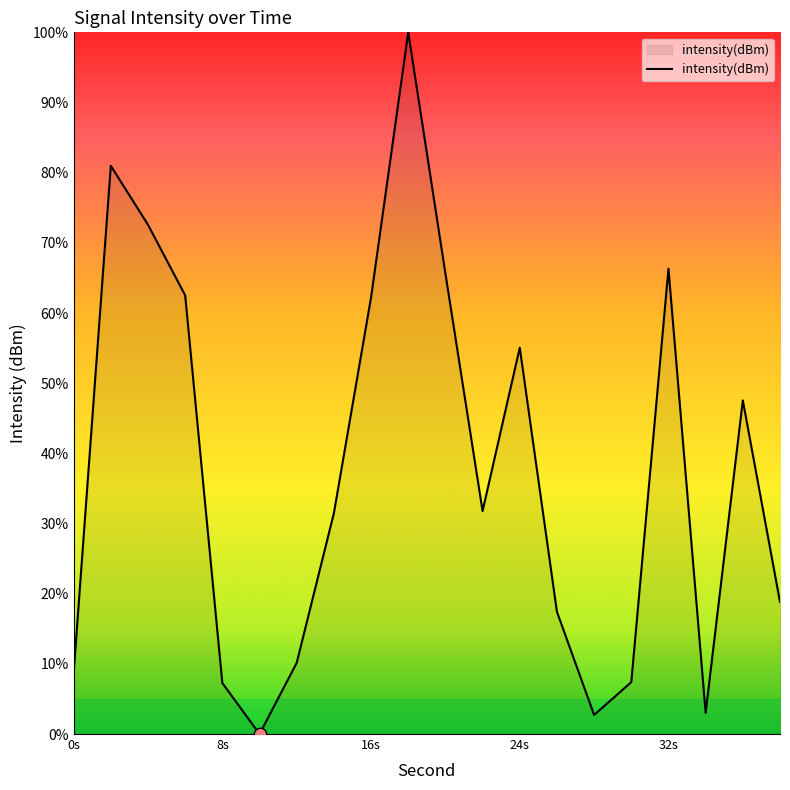

What is the difference between the maximum and minimum values?

100.0